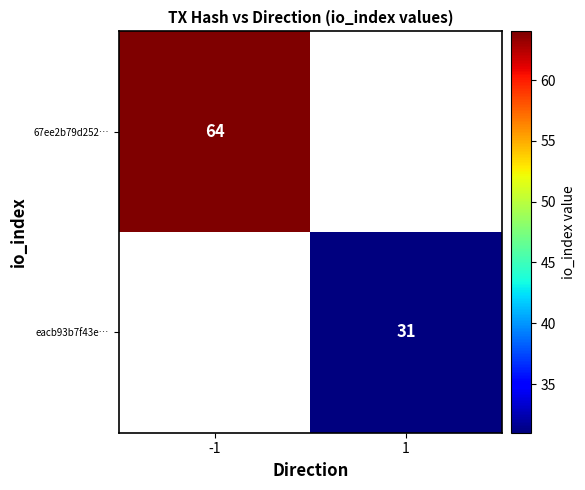

True or false: eacb93b7f43e… has a value of 15 at 1.

False